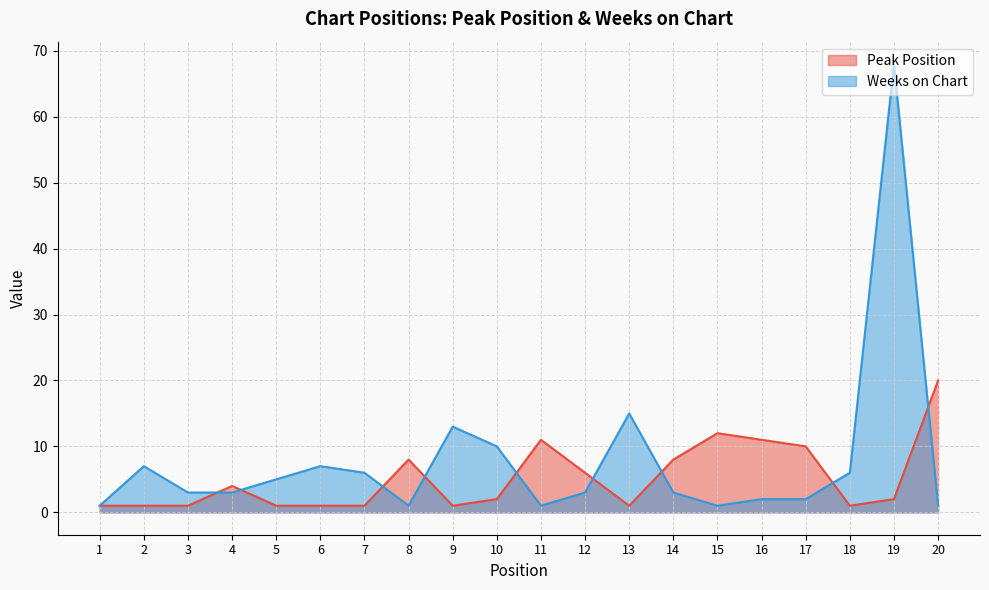

Reading right to left, transcribe all the data shown in this chart.

Peak Position: 20	2	1	10	11	12	8	1	6	11	2	1	8	1	1	1	4	1	1	1
Weeks on Chart: 1	68	6	2	2	1	3	15	3	1	10	13	1	6	7	5	3	3	7	1